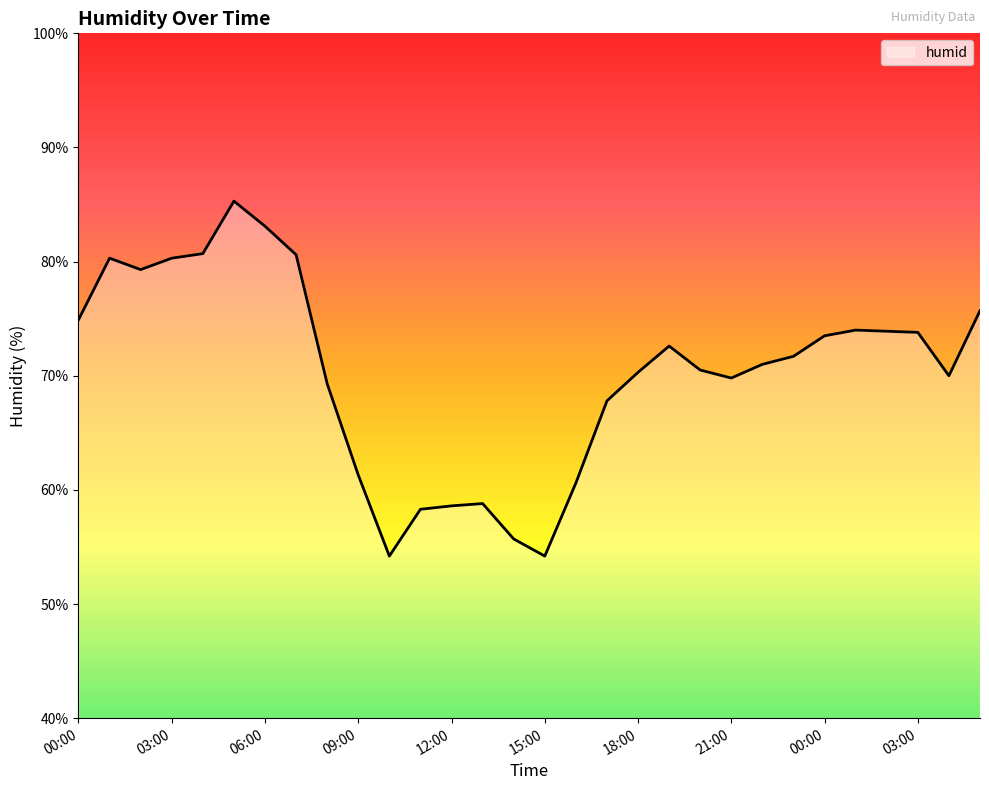

What is the average value?

70.3